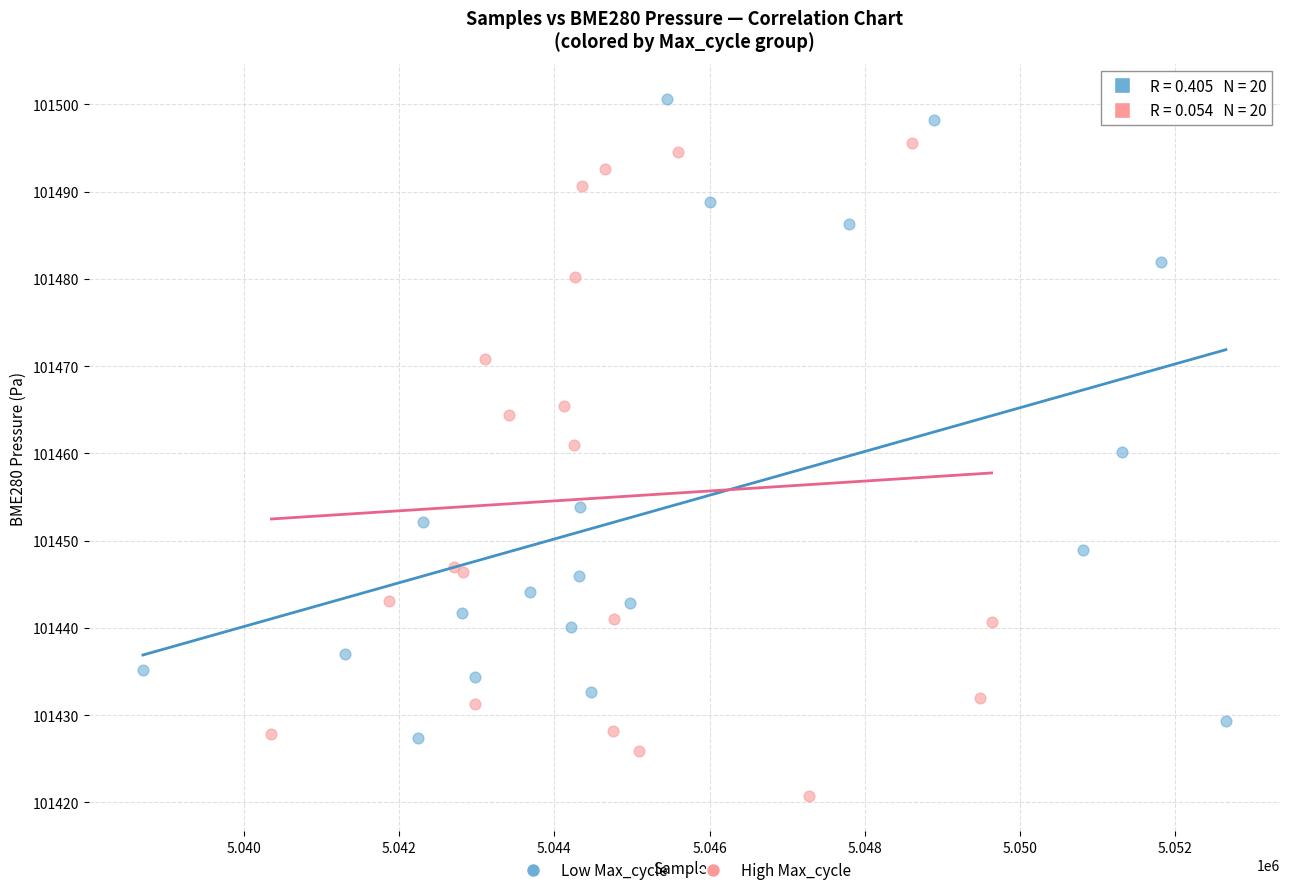

Which series contains the lowest Y value?

High Max_cycle